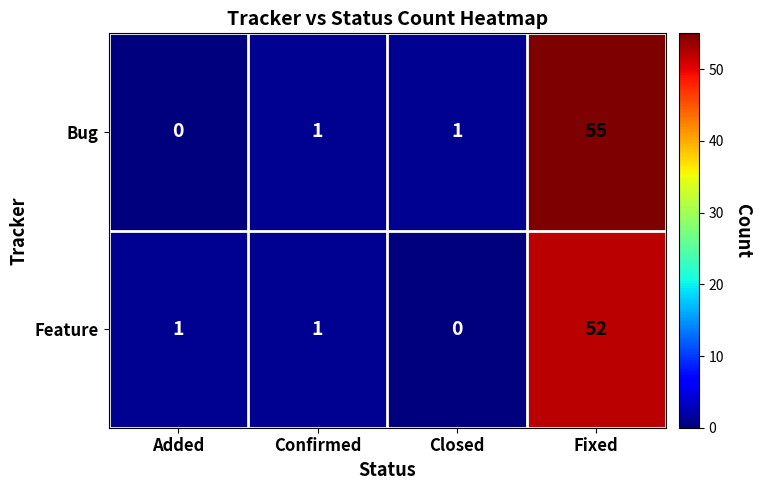

At Fixed, list the series in order from largest to smallest.

Bug, Feature